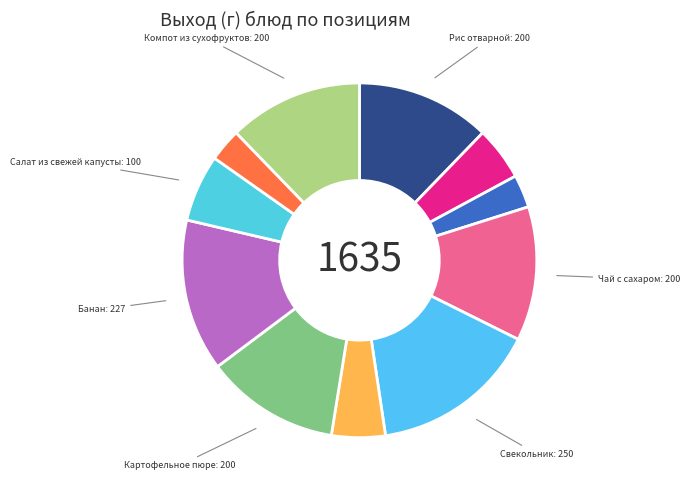

How many segments does this pie chart have?

11